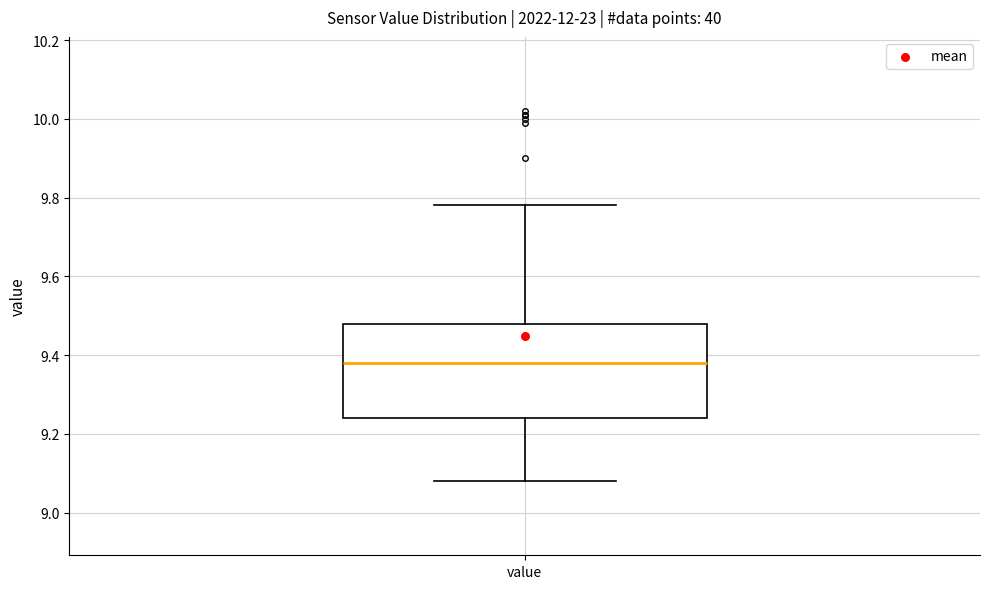

Read this box plot against the y-axis: the position of the median line, the range covered by the box, and the ends of both whiskers. The values are not printed on the chart, so give them approximately, as read against the axis.

median 9.38, box 9.24 to 9.48, whiskers 9.08 to 9.78